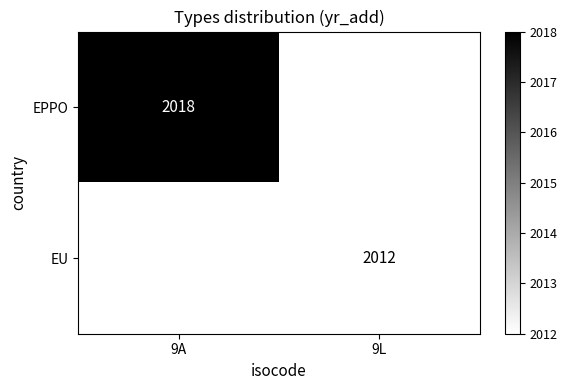

How many categories are shown in the chart?

2